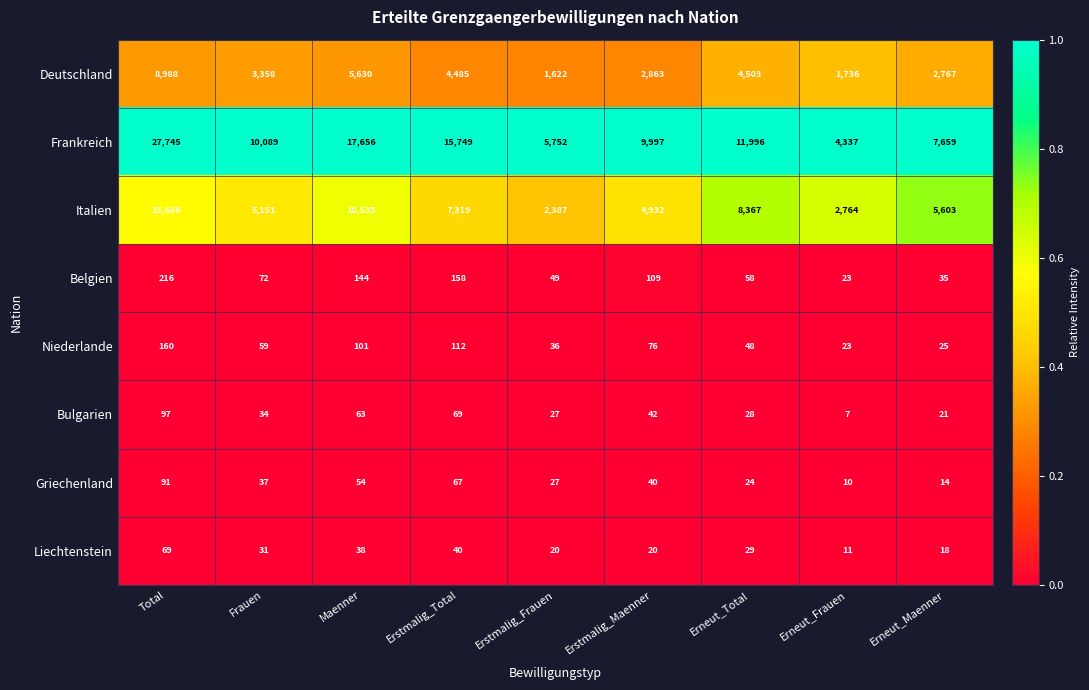

True or false: Italien has a value of 15686 at Total.

True